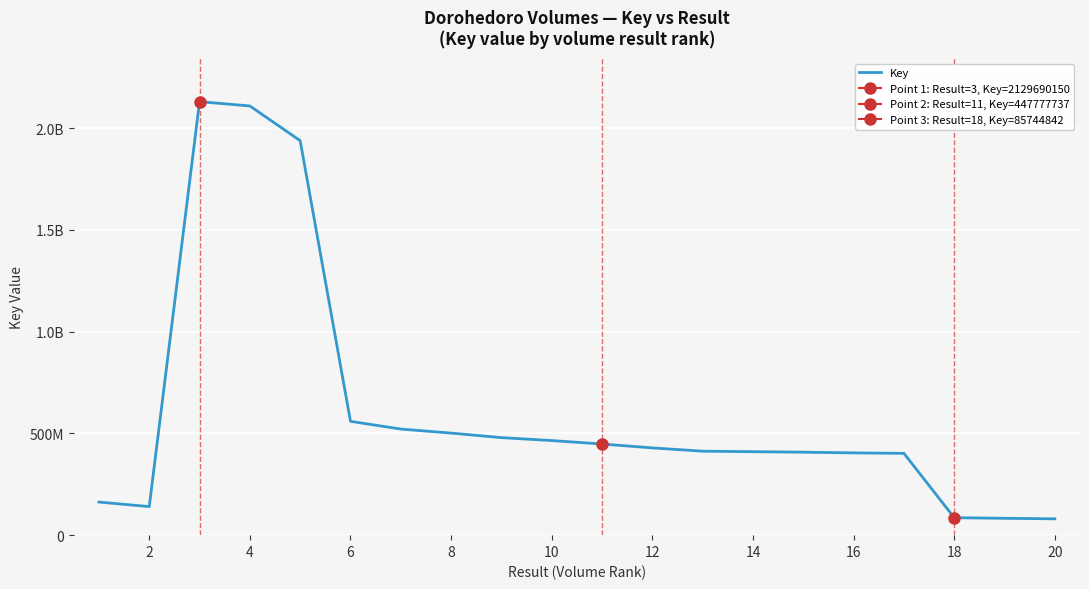

True or false: the data shows 2813972117 at 4.

False